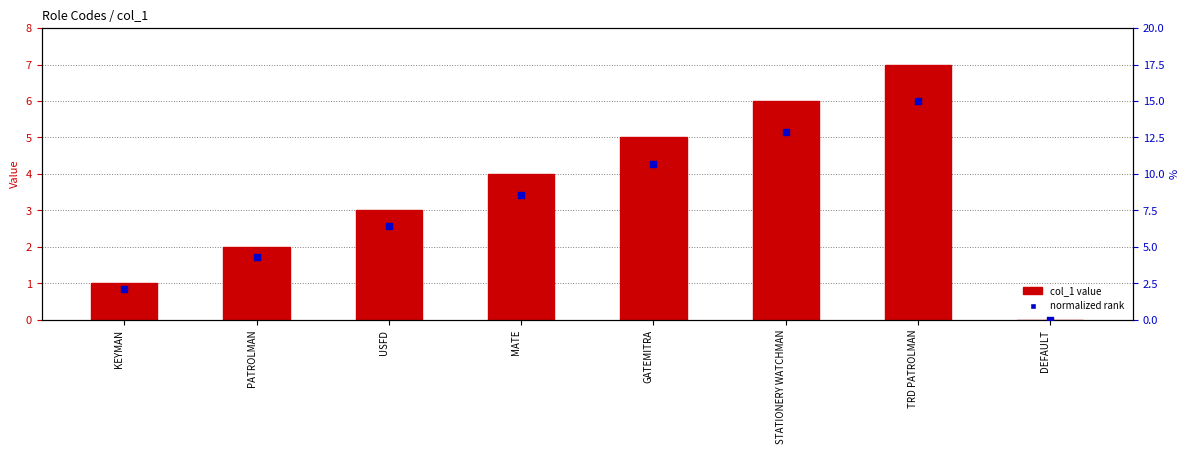

Is the value of normalized rank at DEFAULT greater than the value of col_1 value at STATIONERY WATCHMAN?

No